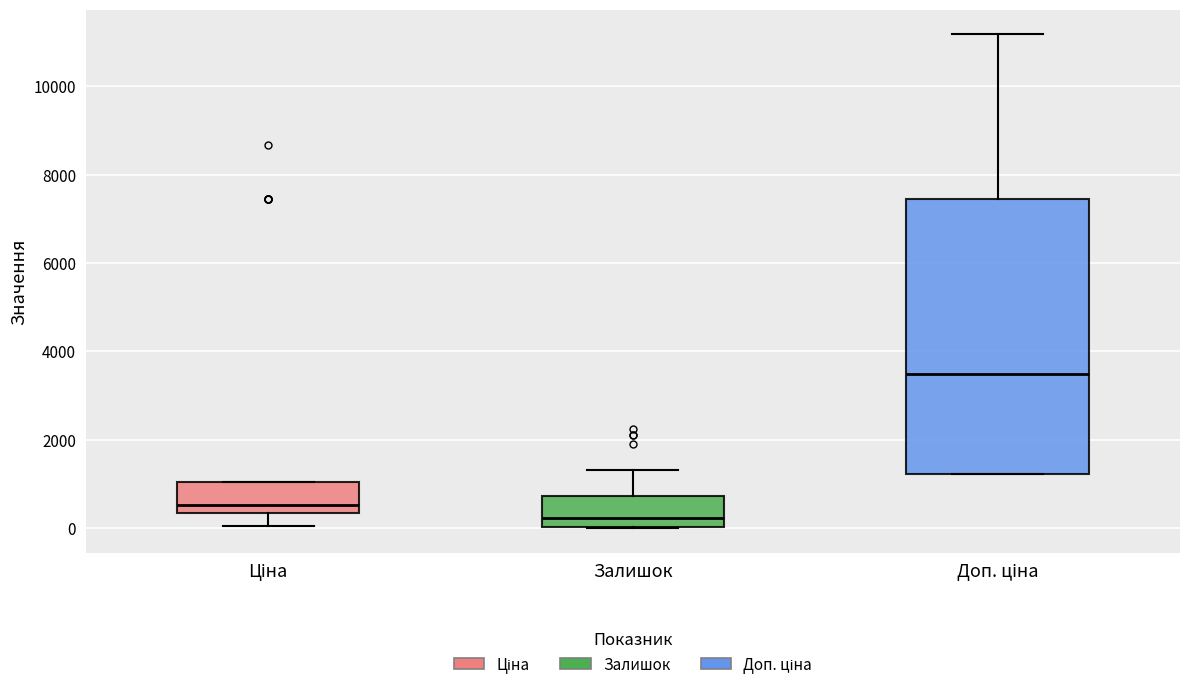

Reading left to right, read every box against the y-axis: the position of its median line, the range the box covers, and the ends of its whiskers. The values are not printed on the chart, so give them approximately, as read against the axis.

Ціна: median 600, box 400 to 1000, whiskers 0 to 1000
Залишок: median 200, box 0 to 800, whiskers 0 to 1400
Доп. ціна: median 3400, box 1200 to 7400, whiskers 1200 to 11200